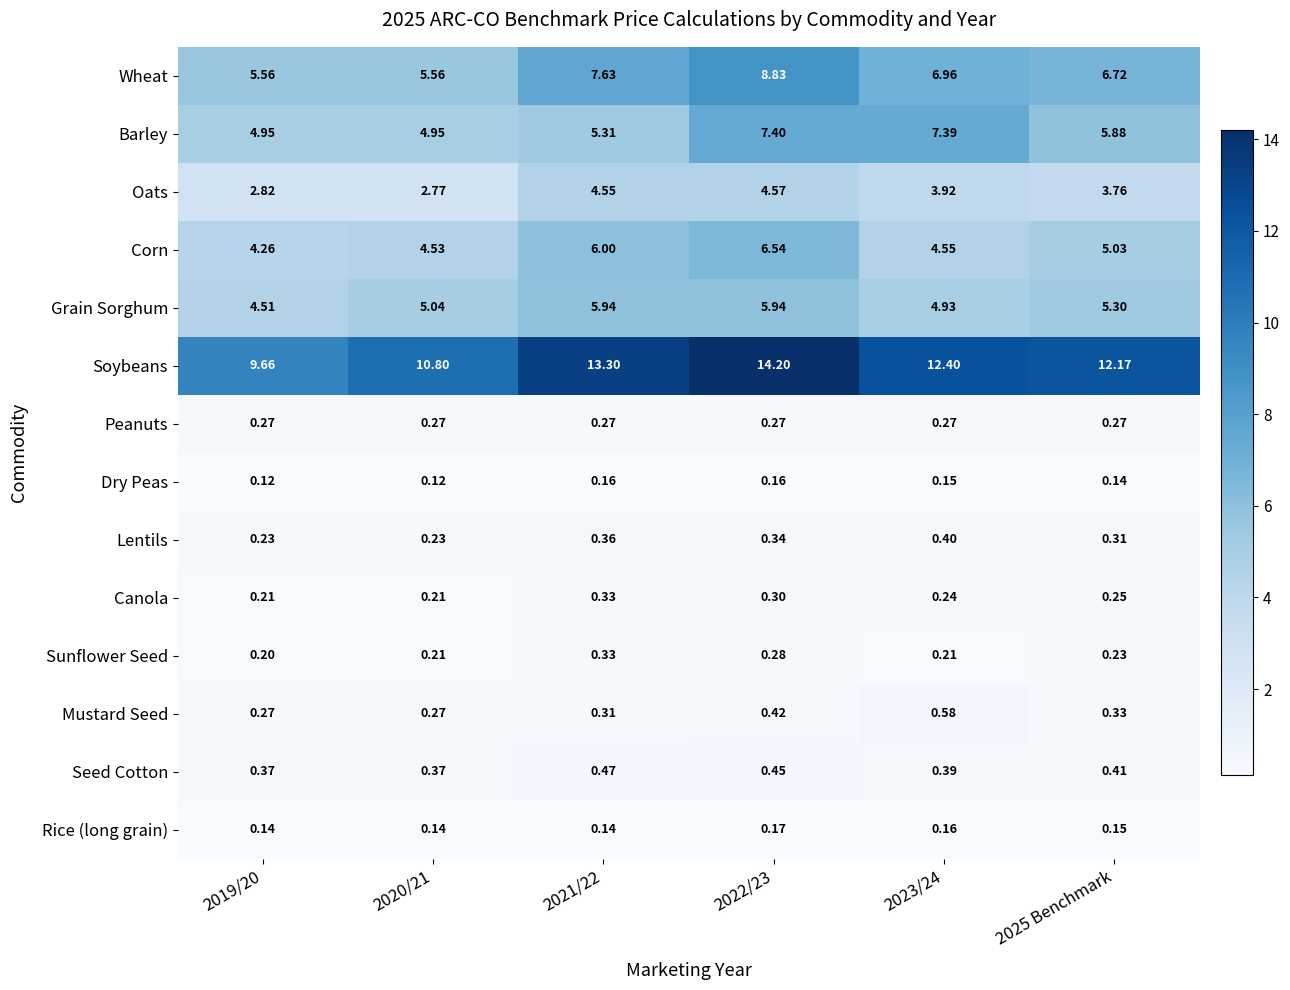

Which series has the largest total across all categories?

Soybeans